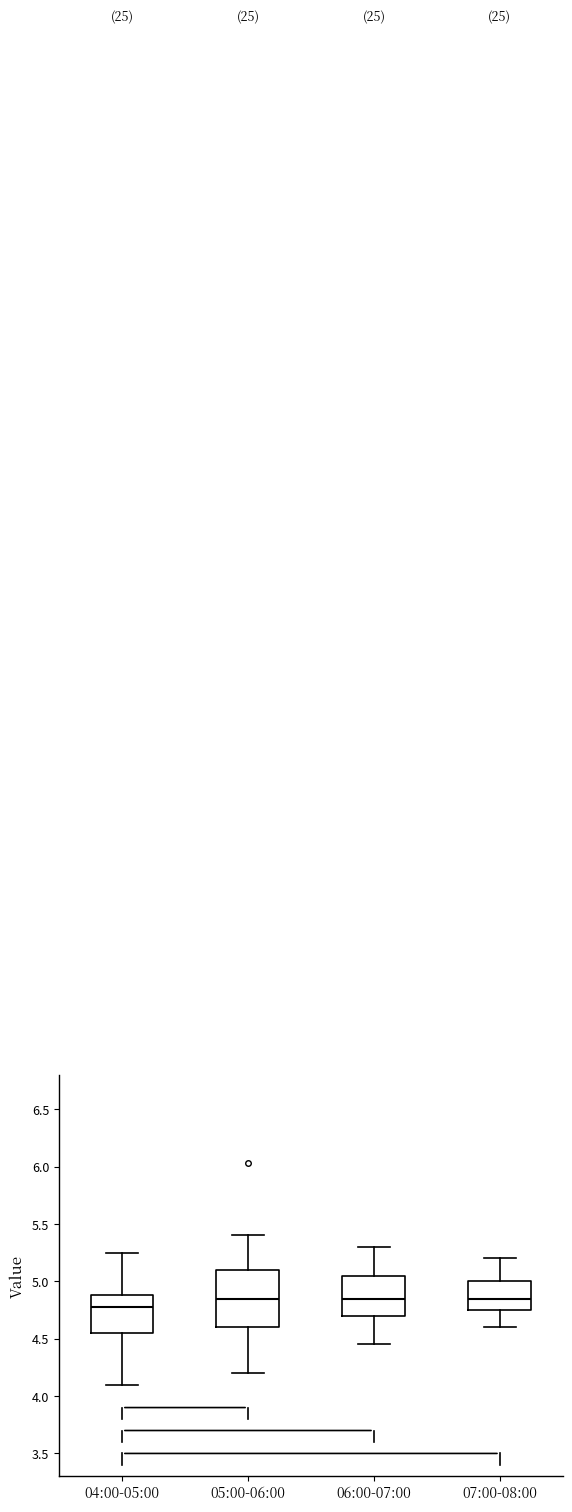

Which box's median line is the lowest?

04:00-05:00